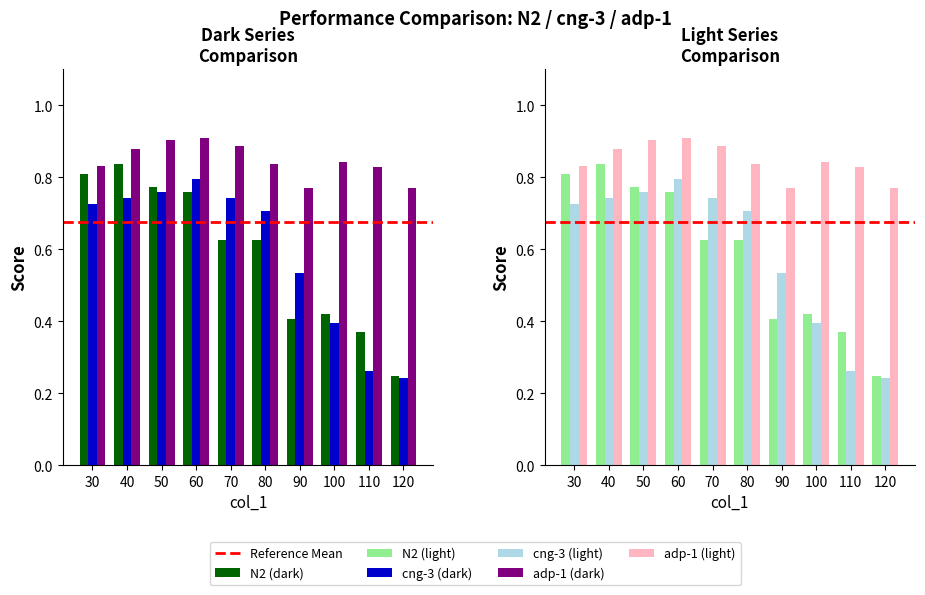

Which category has the highest value in the cng-3 series?

60